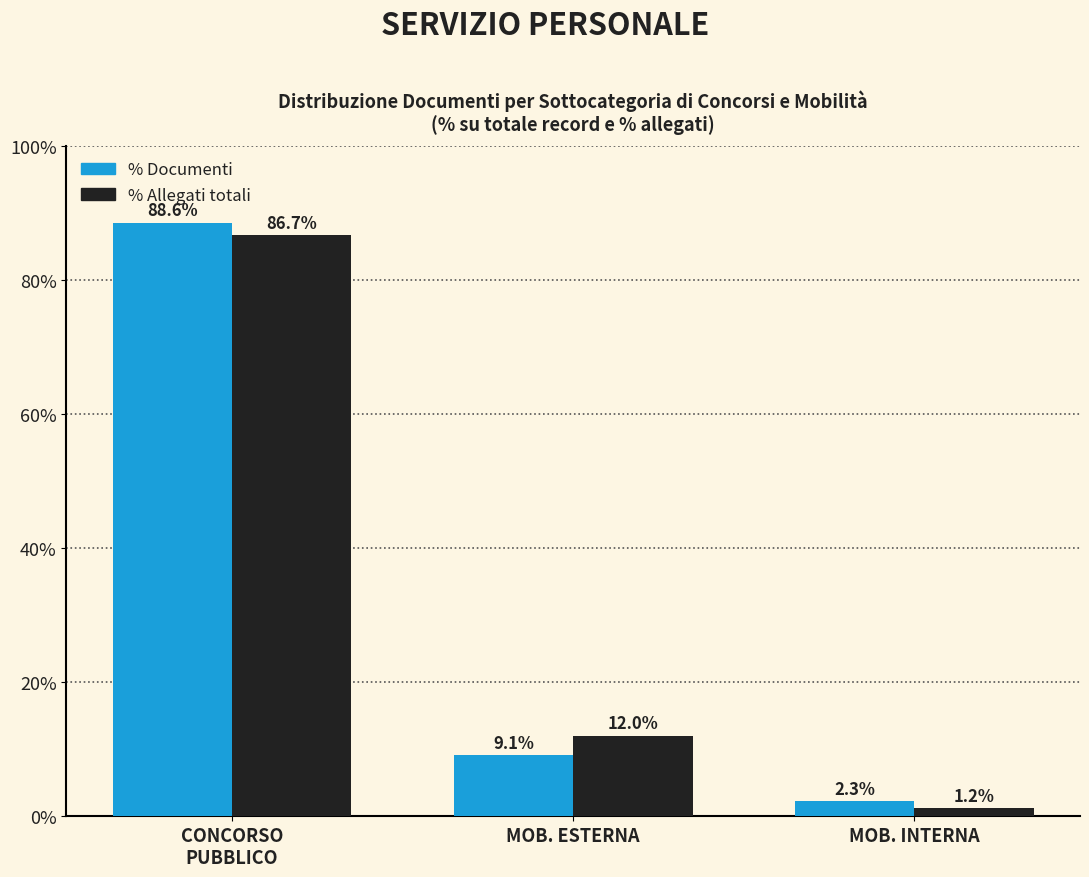

At which label is % Allegati totali closest to 43?

MOB. ESTERNA